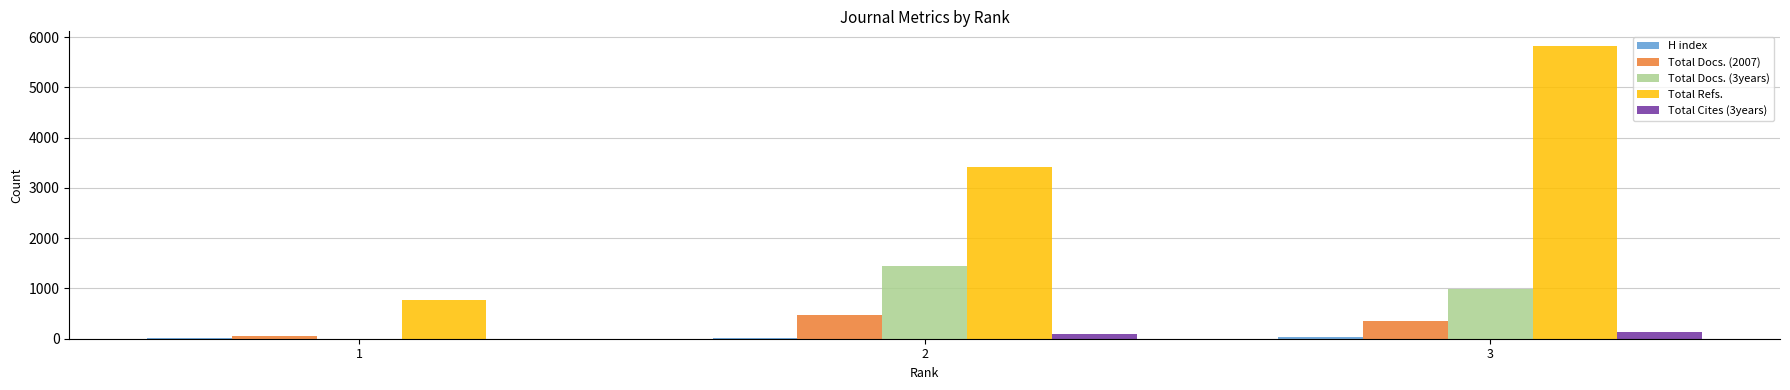

Is the value of Total Refs. at 2 greater than the value of Total Cites (3years) at 1?

Yes